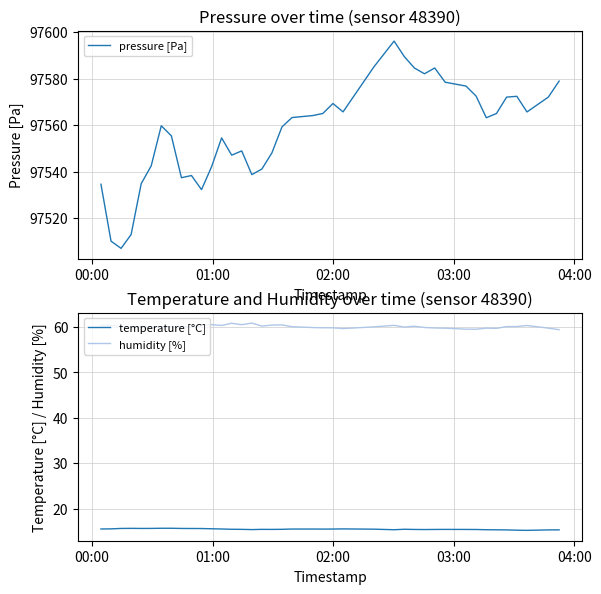

What is the difference between the maximum and minimum values in the temperature [°C] series?

0.5